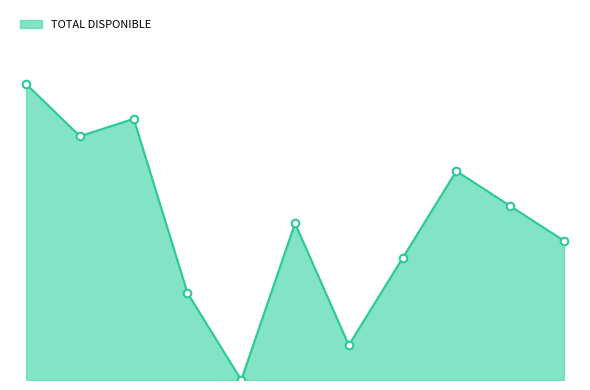

What is the change in value from COCA COLA to NESTEA?

-6